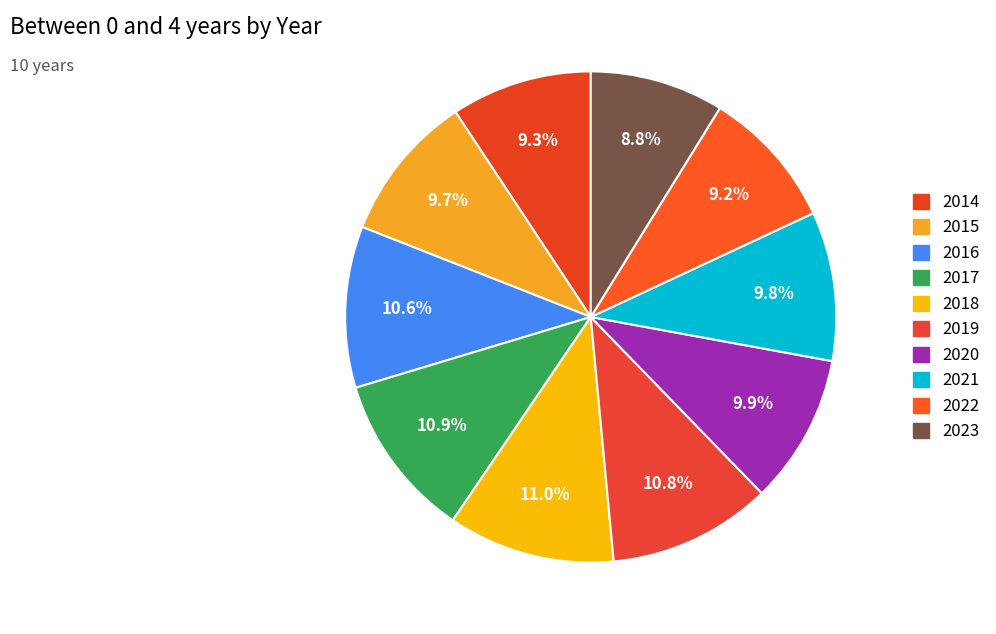

Does 2015 account for over 50% of the chart?

No